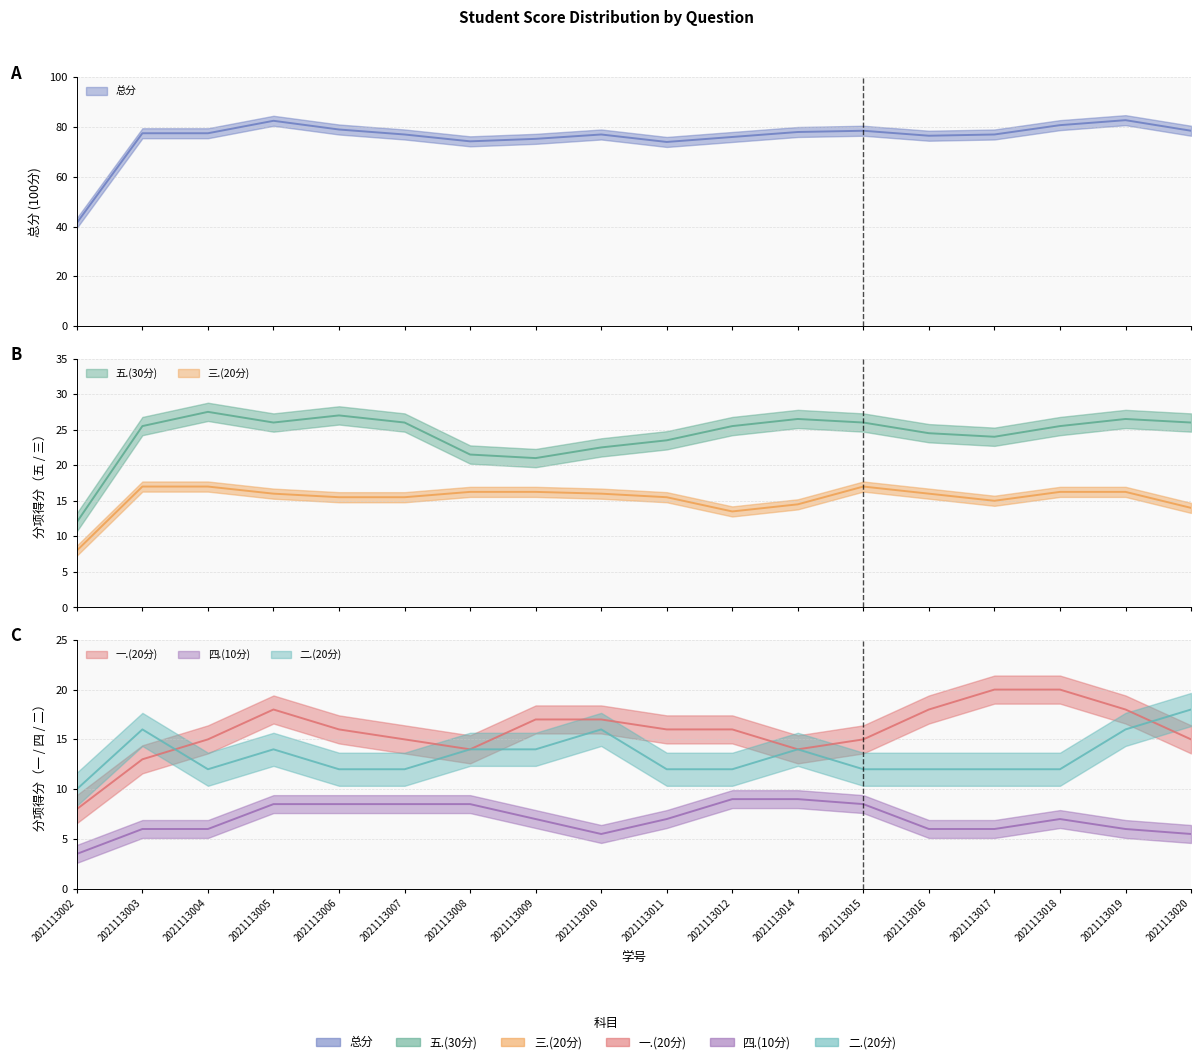

How many categories are shown in the chart?

18